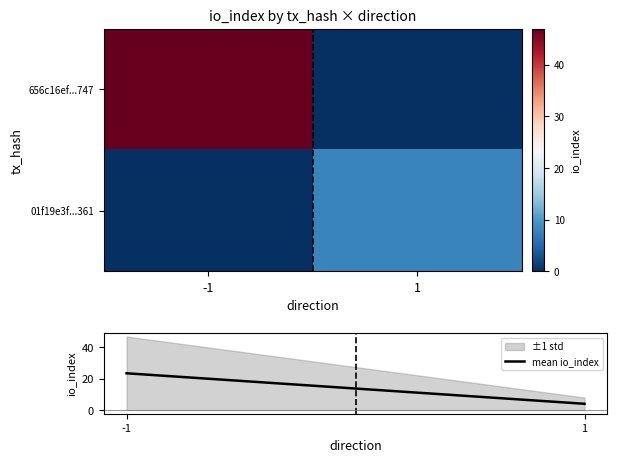

What is the spread (max minus min) of values at 1?

8.0